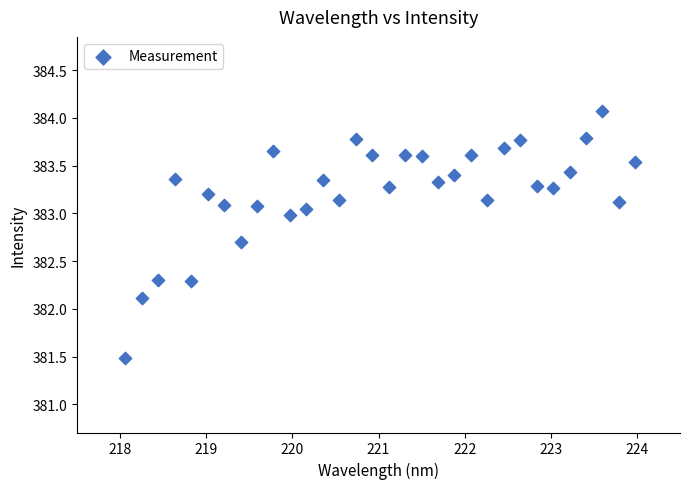

What Y value in the scatter plot is closest to 382?

382.1